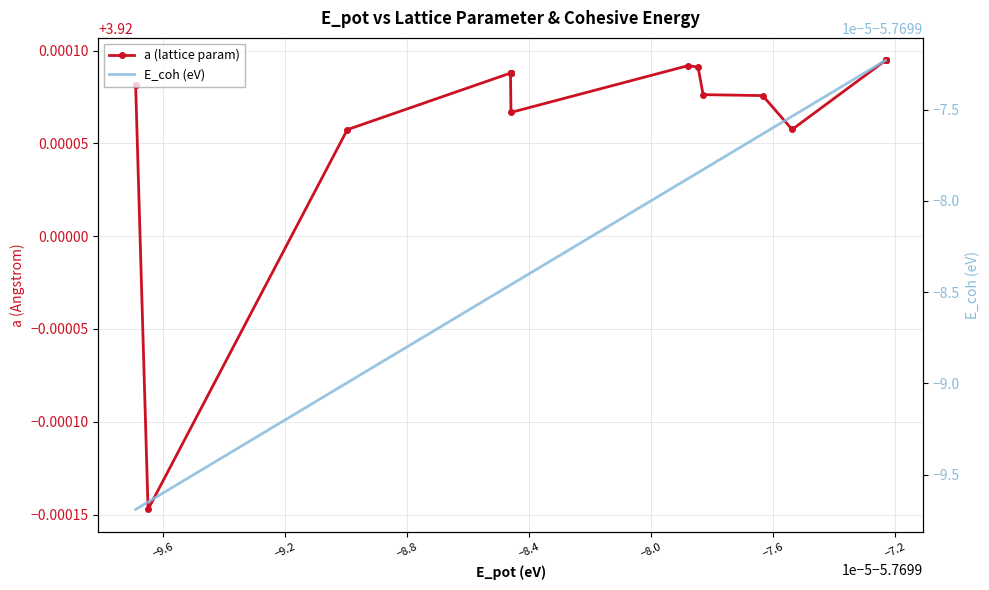

Which series has the largest range (max minus min)?

a (lattice param)